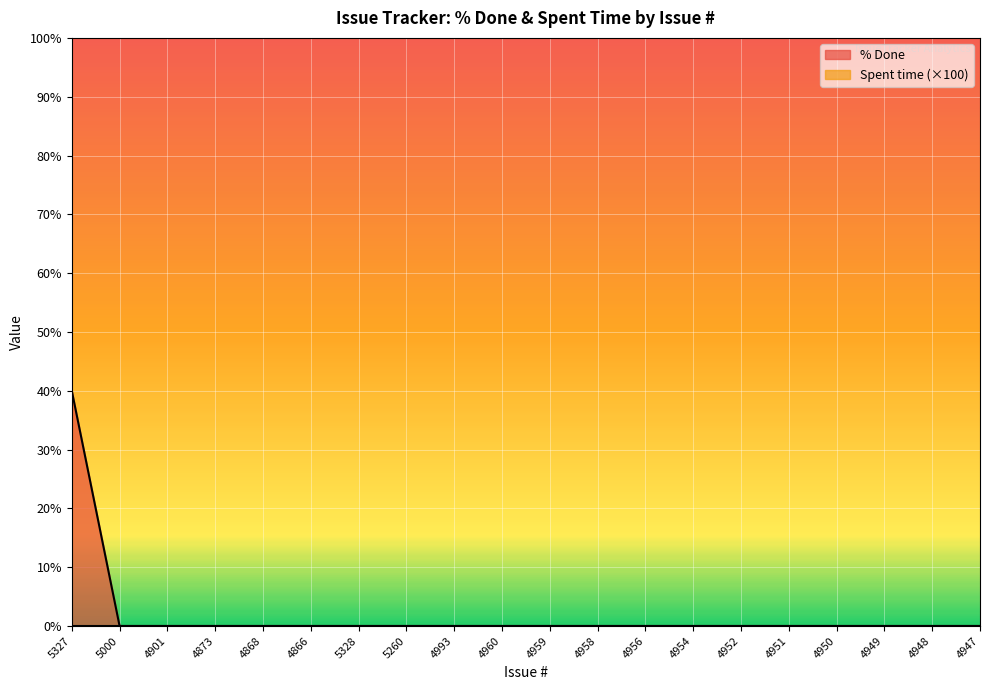

True or false: there are more than 2 points higher than both neighbors.

False